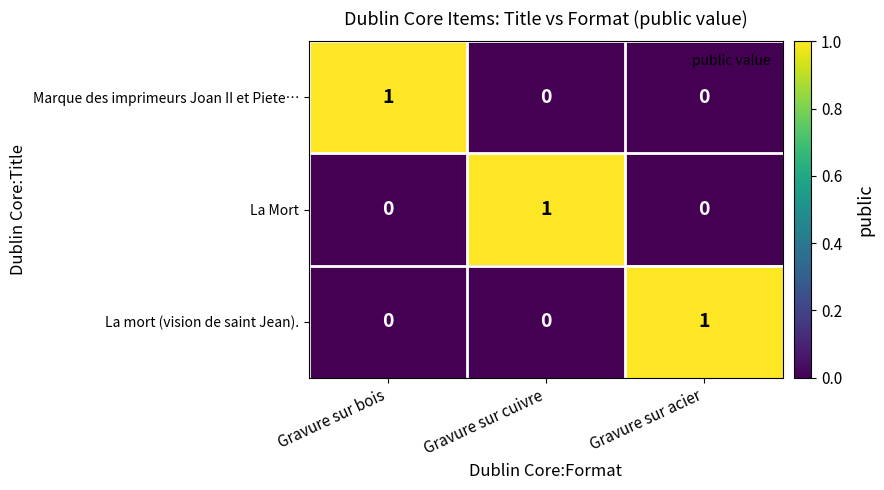

Reading left to right, what are all the values shown in this chart?

Marque des imprimeurs Joan II et Piete…: Gravure sur bois=1	Gravure sur cuivre=0	Gravure sur acier=0
La Mort: Gravure sur bois=0	Gravure sur cuivre=1	Gravure sur acier=0
La mort (vision de saint Jean).: Gravure sur bois=0	Gravure sur cuivre=0	Gravure sur acier=1